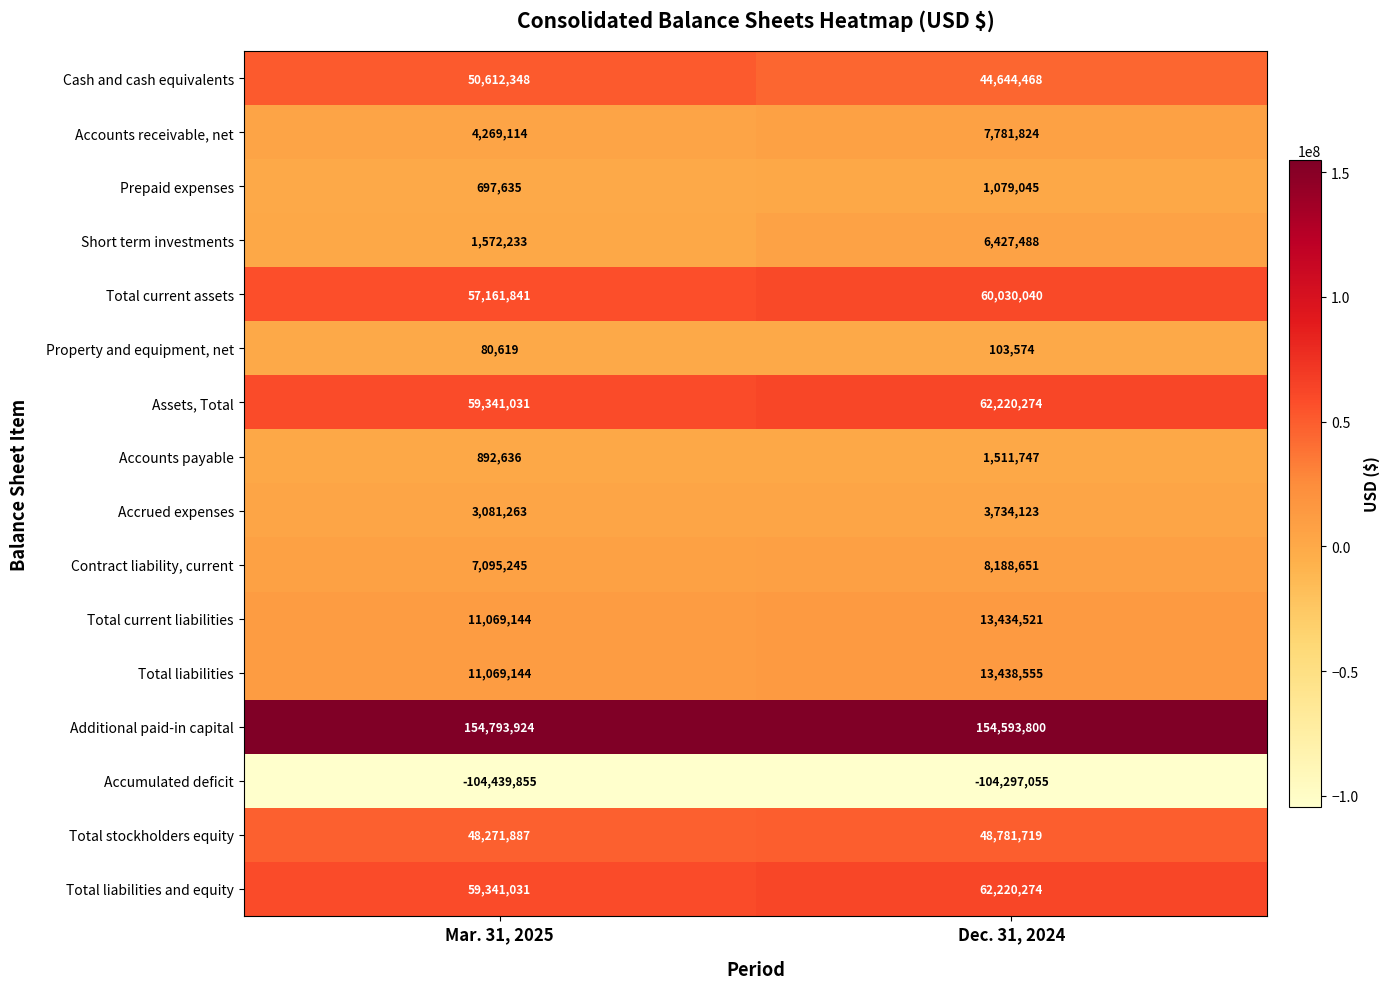

The Cash and cash equivalents series shows 65296146 at Dec. 31, 2024. True or false?

False